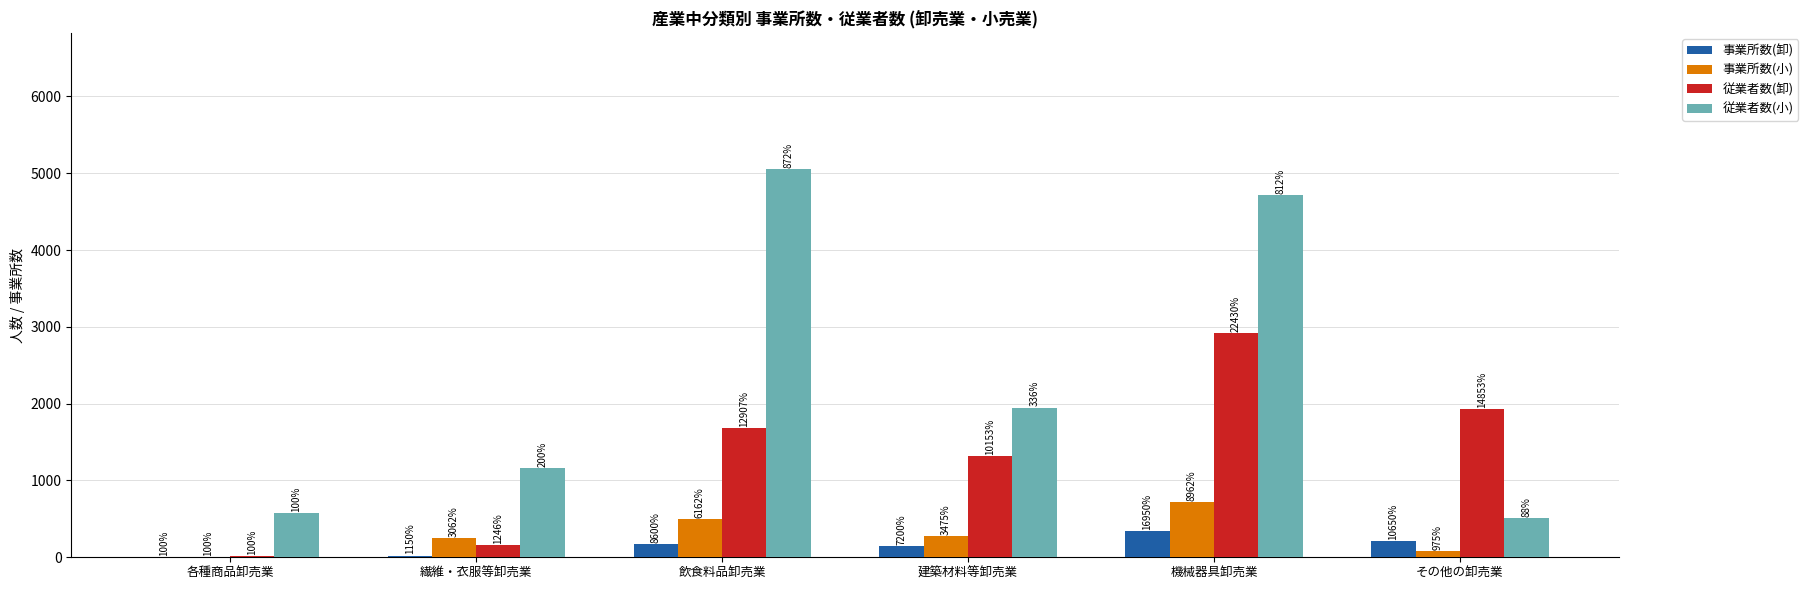

What are all the series names shown in the legend?

事業所数(卸), 事業所数(小), 従業者数(卸), 従業者数(小)